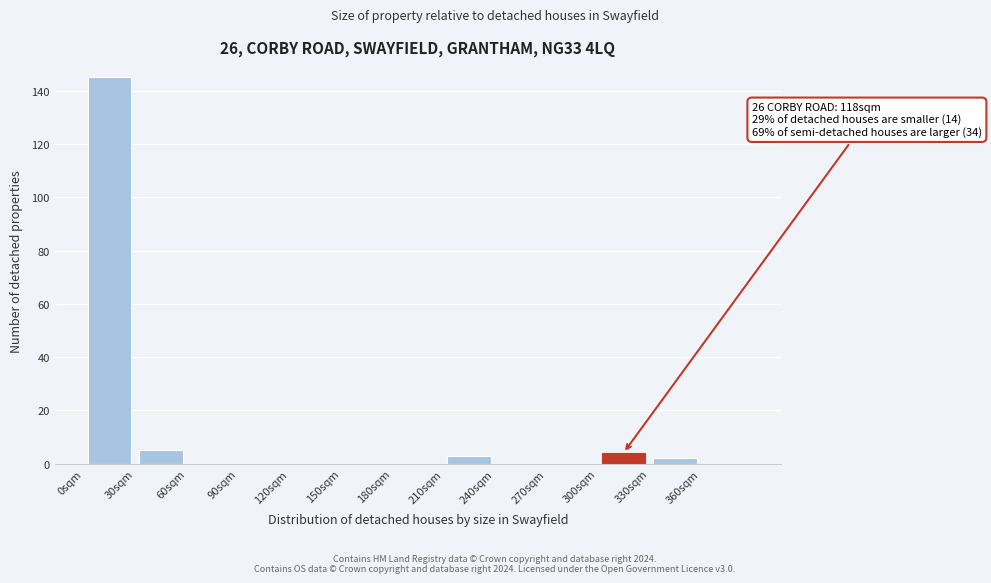

Over which range of the x-axis is the bar tallest?

0 to 30